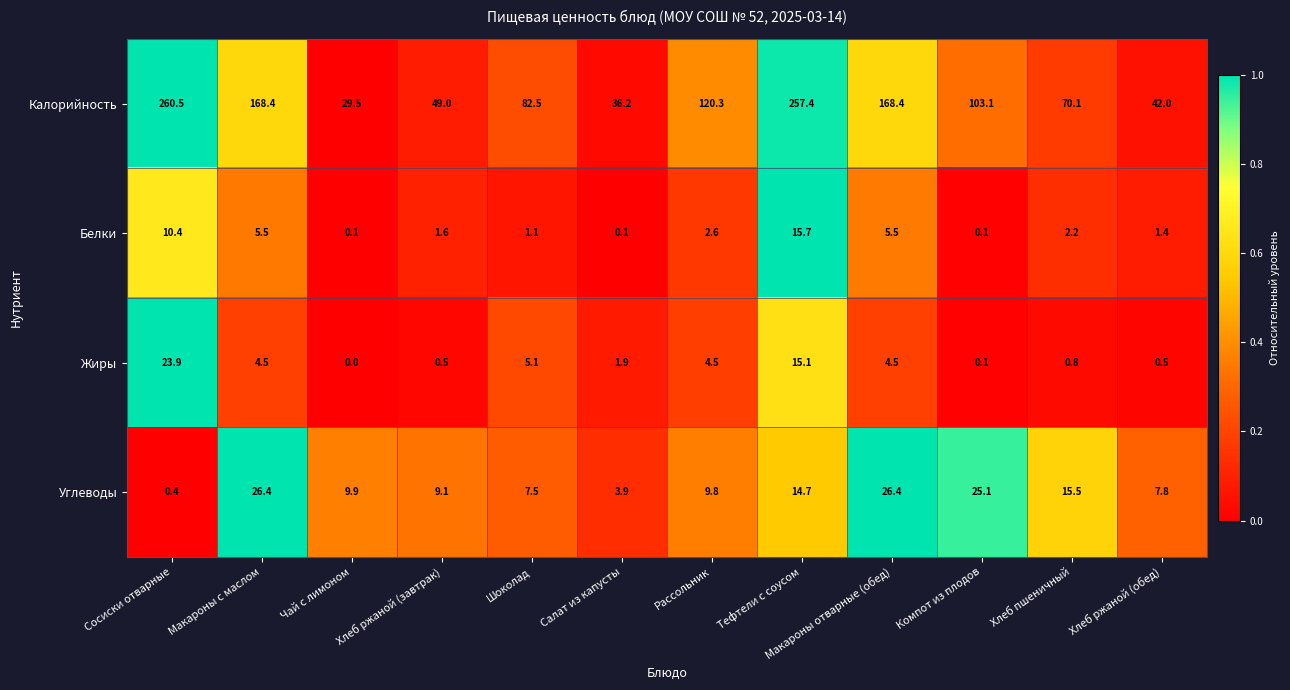

Rank the series by their maximum value, from highest to lowest.

Калорийность, Углеводы, Жиры, Белки